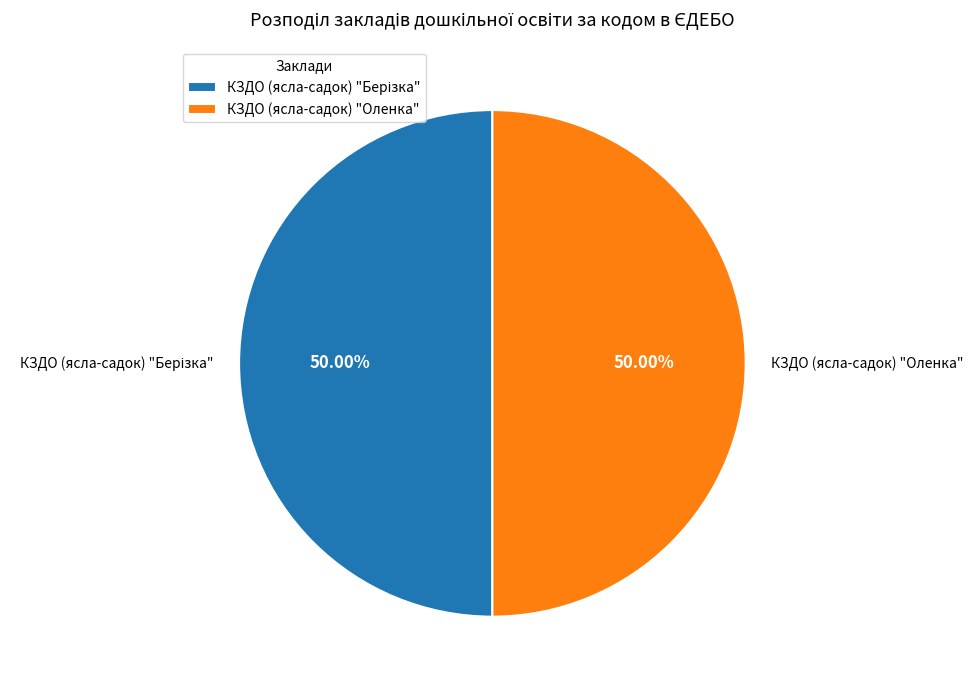

How many segments does this pie chart have?

2